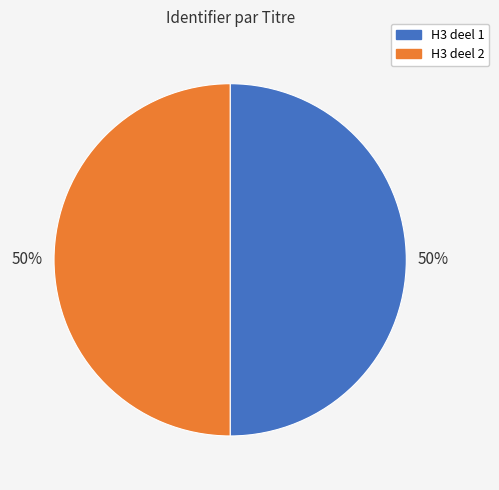

What is the ratio of the value at H3 deel 1 to the value at H3 deel 2?

1.0